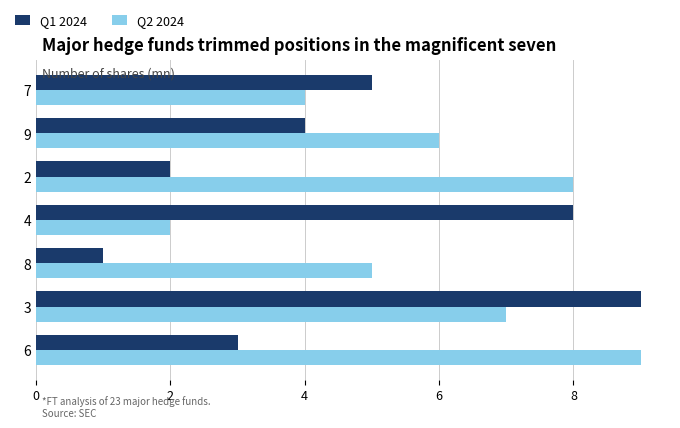

Rank the categories by Q1 2024 value from lowest to highest.

8, 2, 6, 9, 7, 4, 3